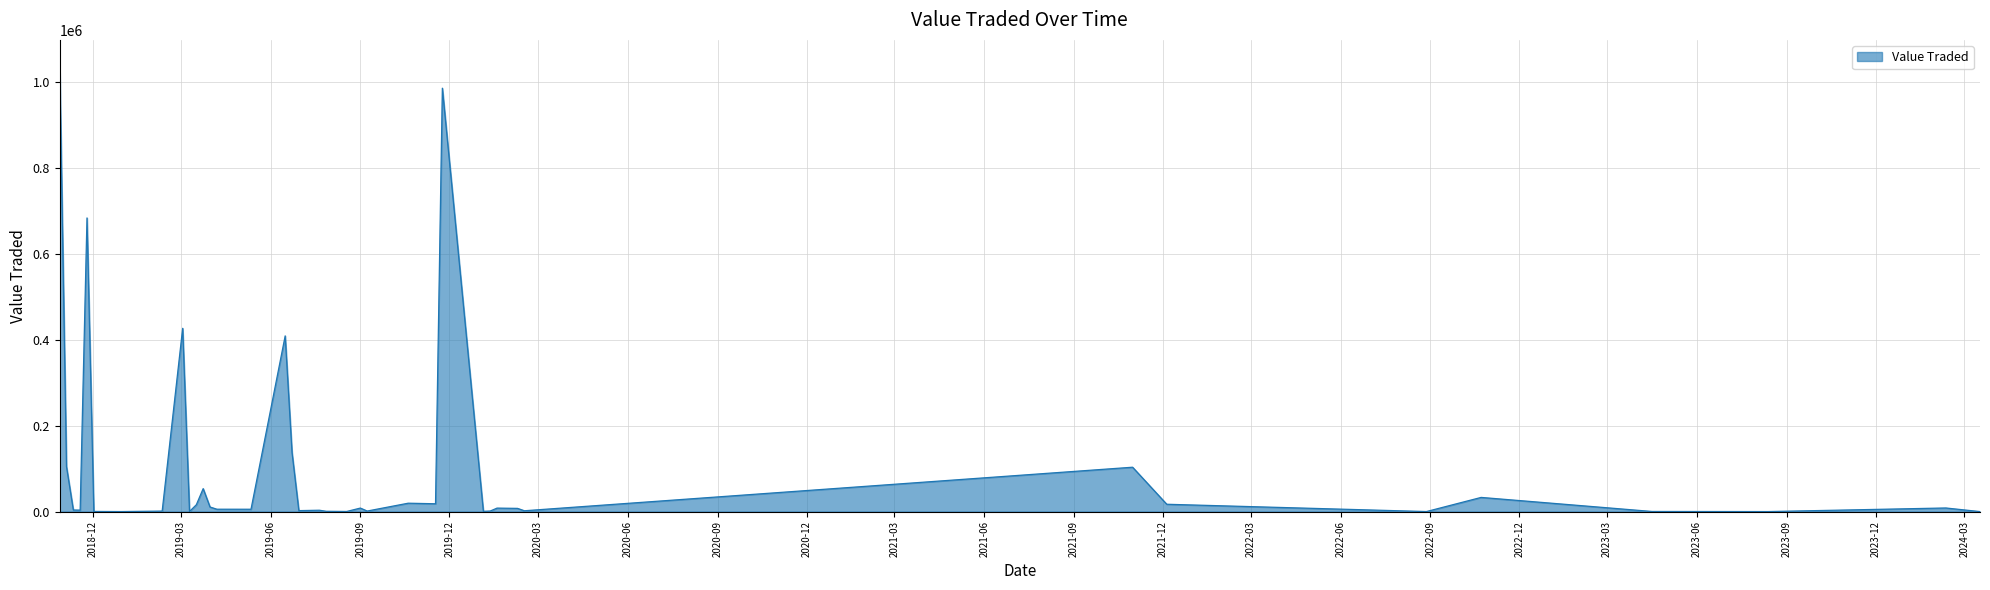

What is the difference between the maximum and minimum values?

1046470